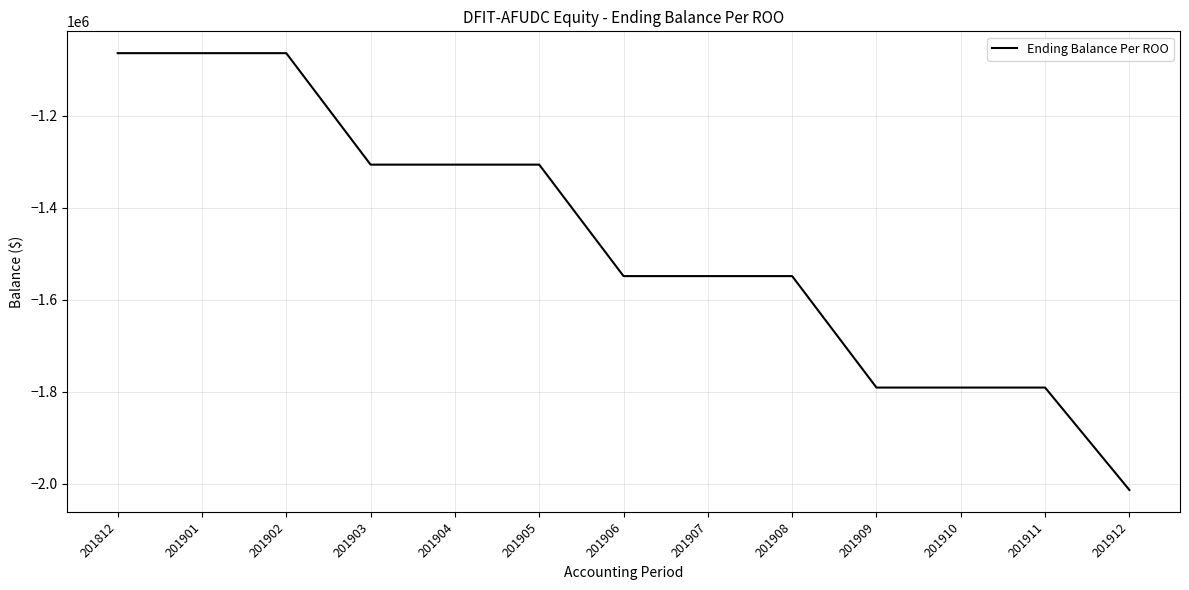

How many lines are shown in the chart?

1